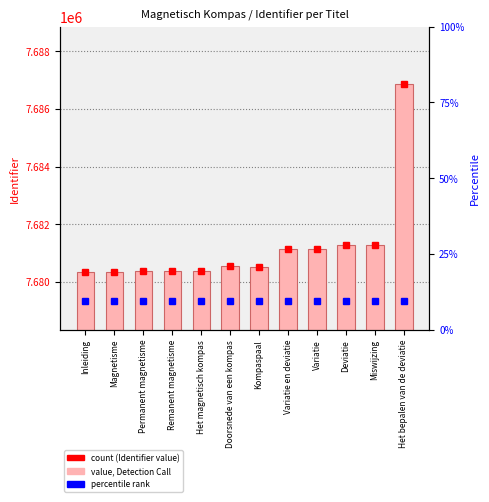

Reading left to right, what are all the values shown in this chart?

Inleiding=7680343	Magnetisme=7680346	Permanent magnetisme=7680364	Remanent magnetisme=7680370	Het magnetisch kompas=7680383	Doorsnede van een kompas=7680566	Kompaspaal=7680511	Variatie en deviatie=7681138	Variatie=7681139	Deviatie=7681263	Miswijzing=7681264	Het bepalen van de deviatie=7686853